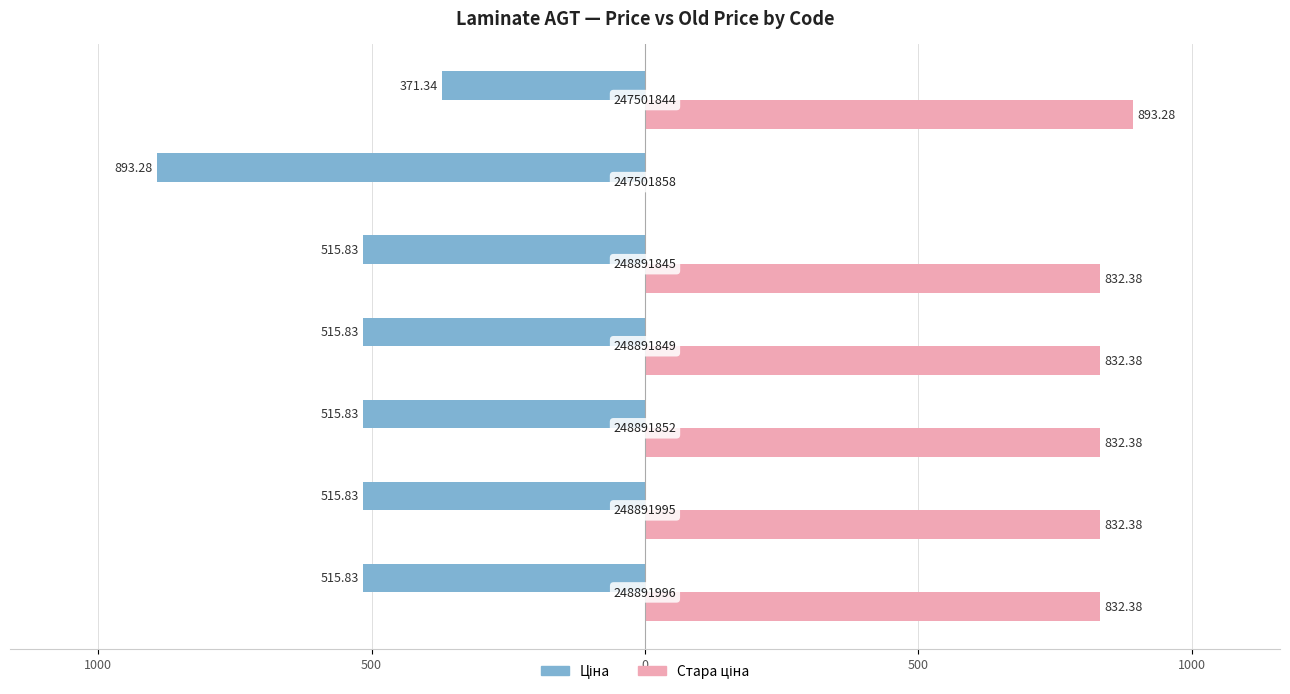

Reading left to right, extract all data points from this chart.

Ціна: 1500=-515.8	1000=-515.8	500=-515.8	0=-515.8	500=-515.8	1000=-893.3	1500=-371.3
Стара ціна: 1500=832.4	1000=832.4	500=832.4	0=832.4	500=832.4	1000=0.0	1500=893.3